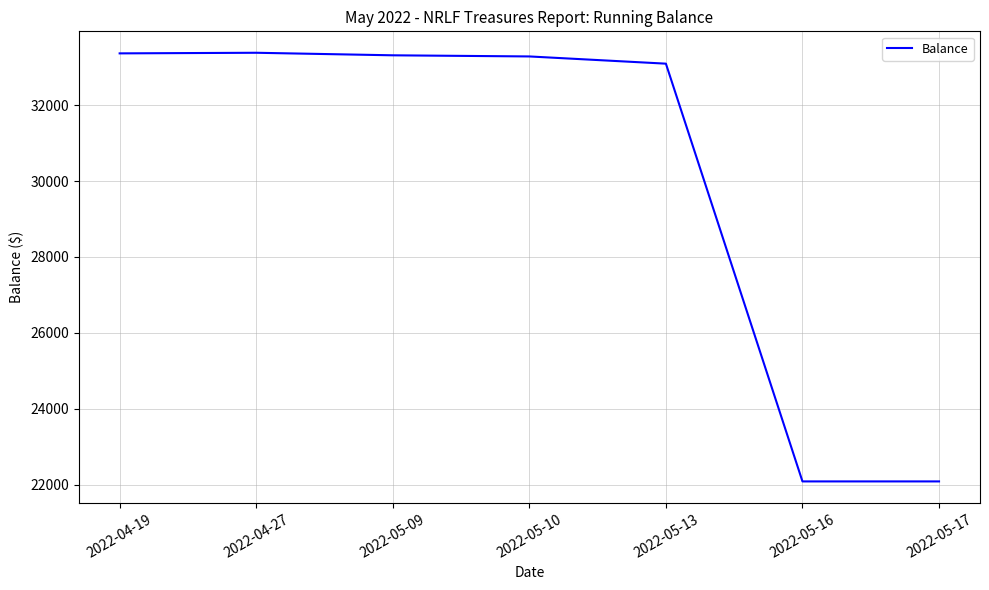

Which has a higher value, 2022-04-19 or 2022-05-16?

2022-04-19